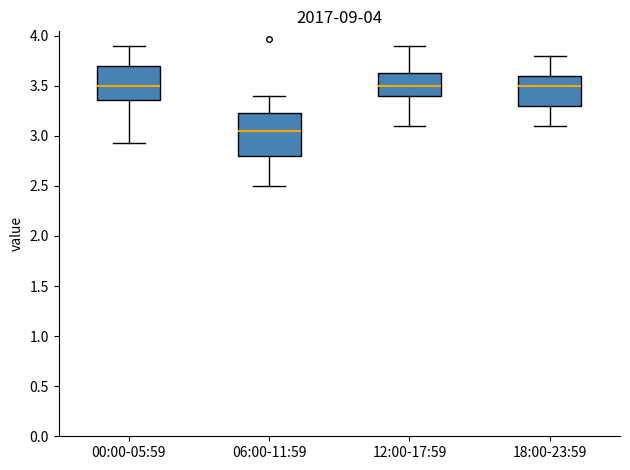

Which box is the tallest, from its lower edge to its upper edge?

06:00-11:59